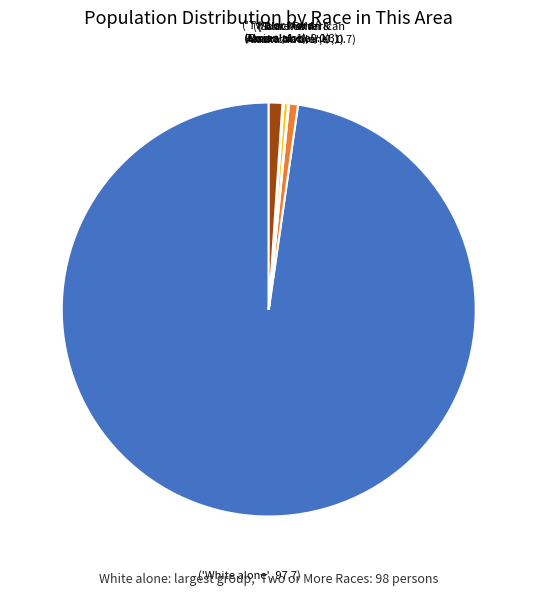

Is there a majority slice in this chart?

Yes